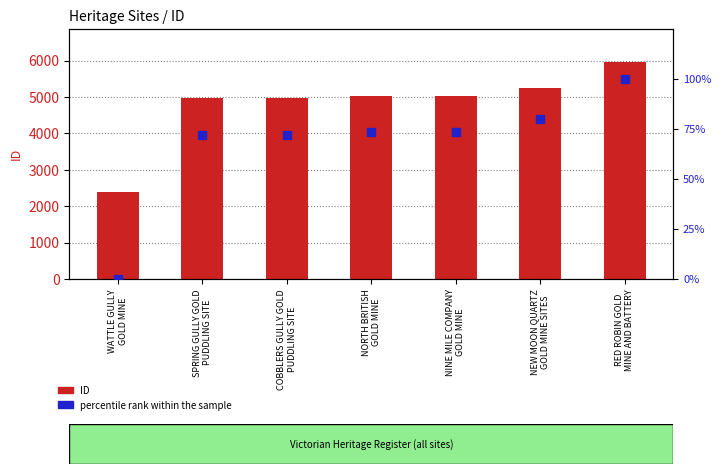

Which series has the largest Y range (max minus min)?

ID